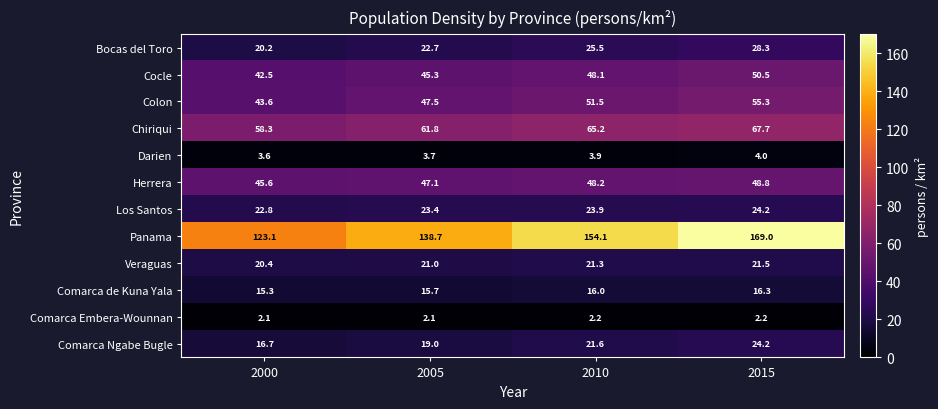

Rank the categories by Comarca de Kuna Yala value from lowest to highest.

2000, 2005, 2010, 2015